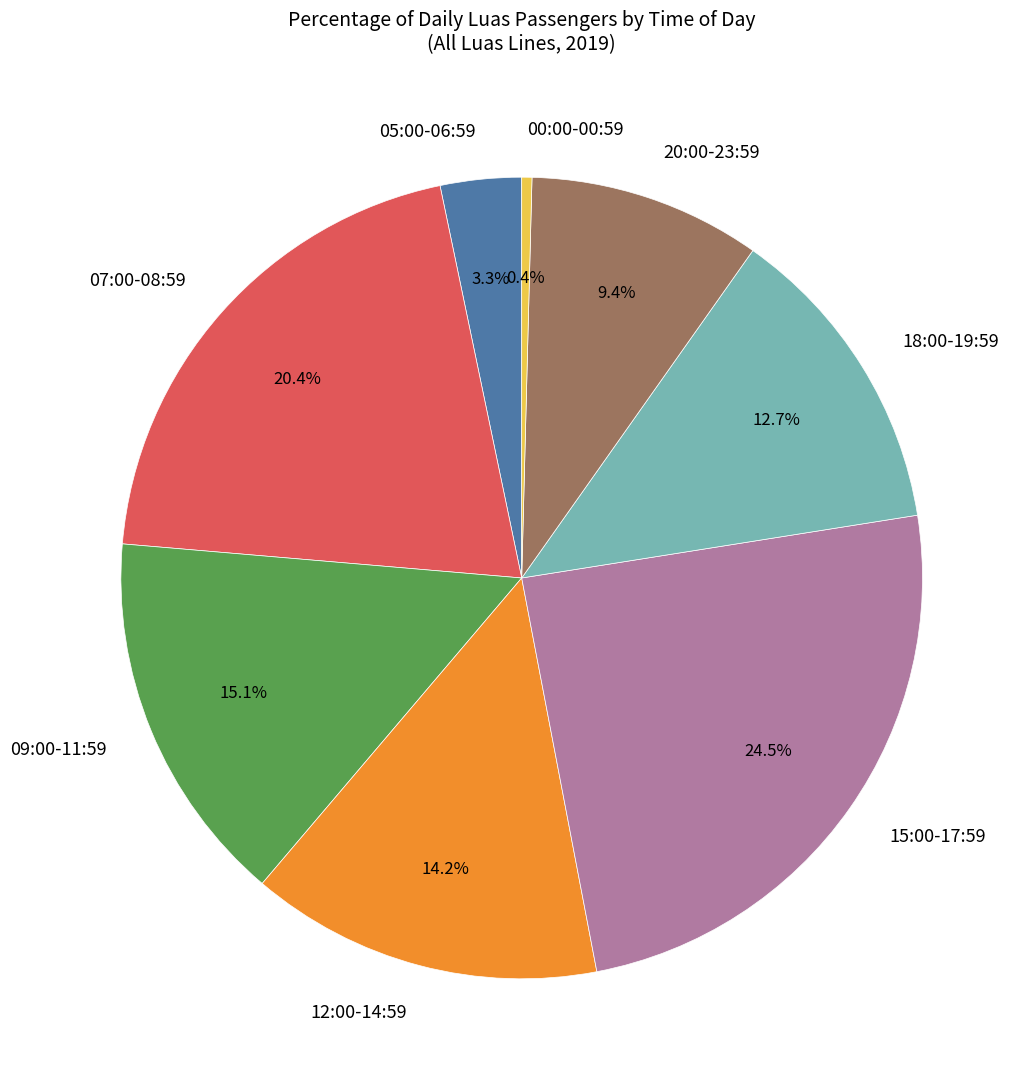

What percentage is NOT represented by 20:00-23:59?

90.6%